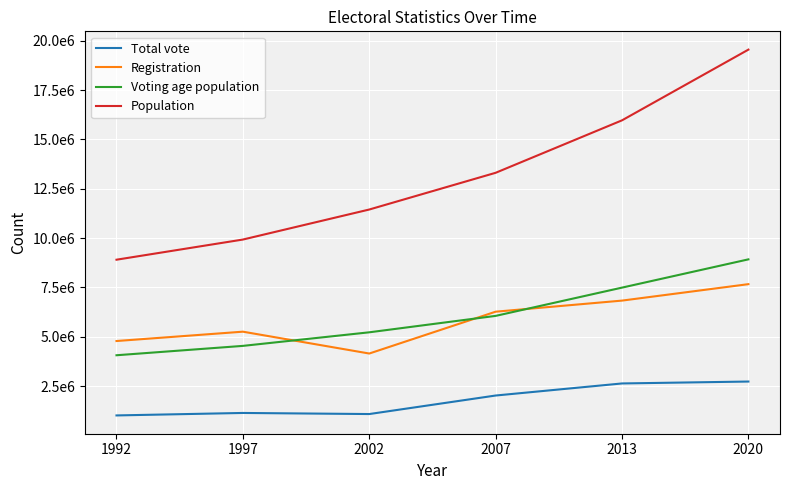

What is the sum of the Registration values at 2002 and 2020?

11810059